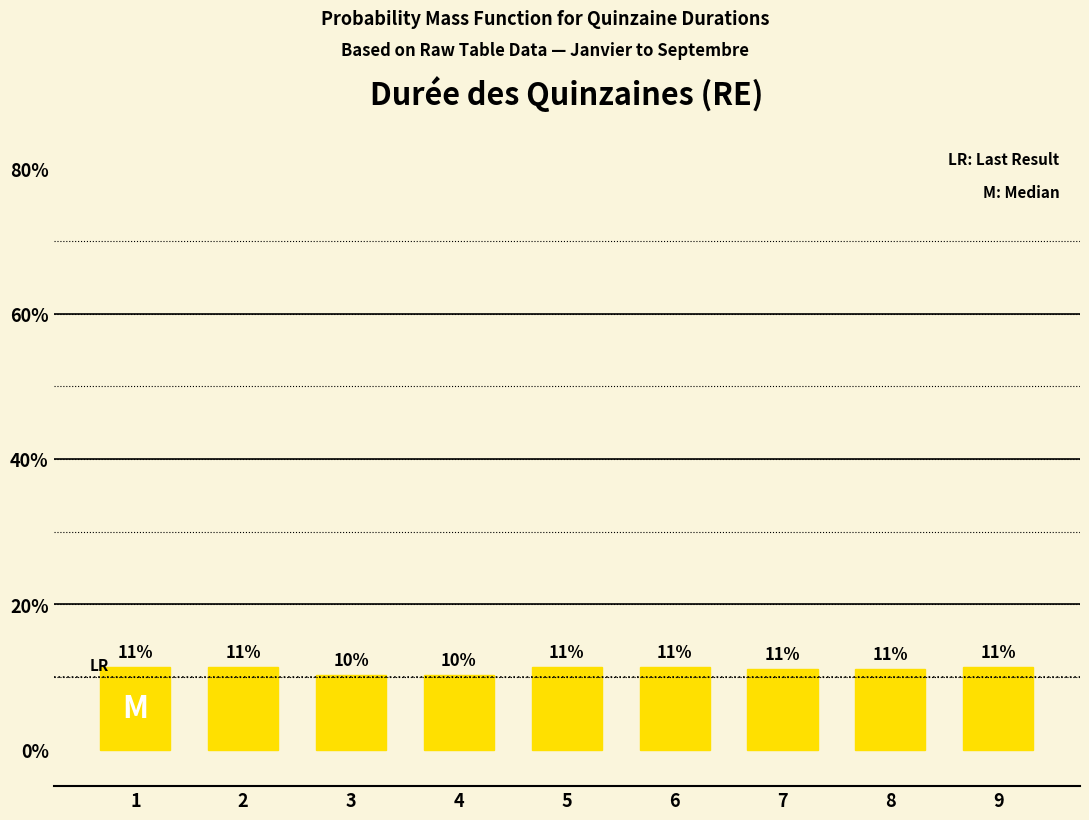

Does the chart contain stacked bars?

No